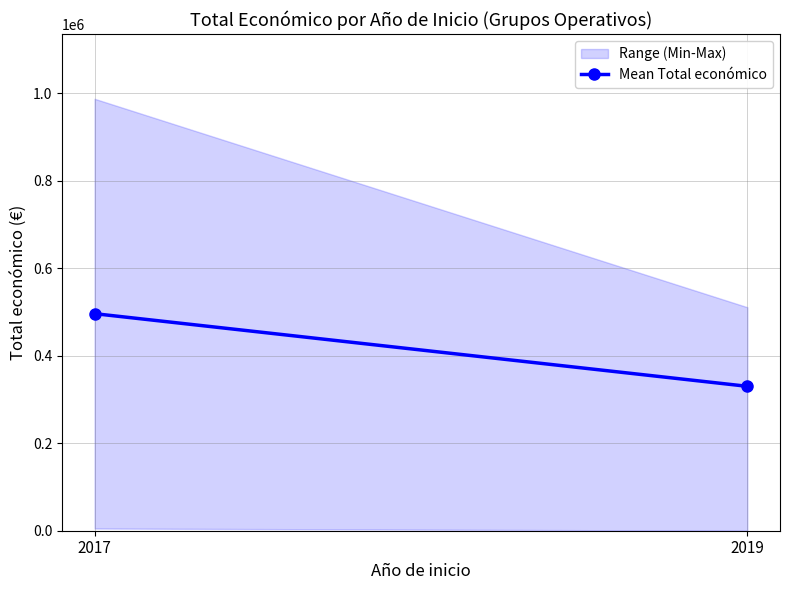

Is this an area chart (filled region under the line)?

No